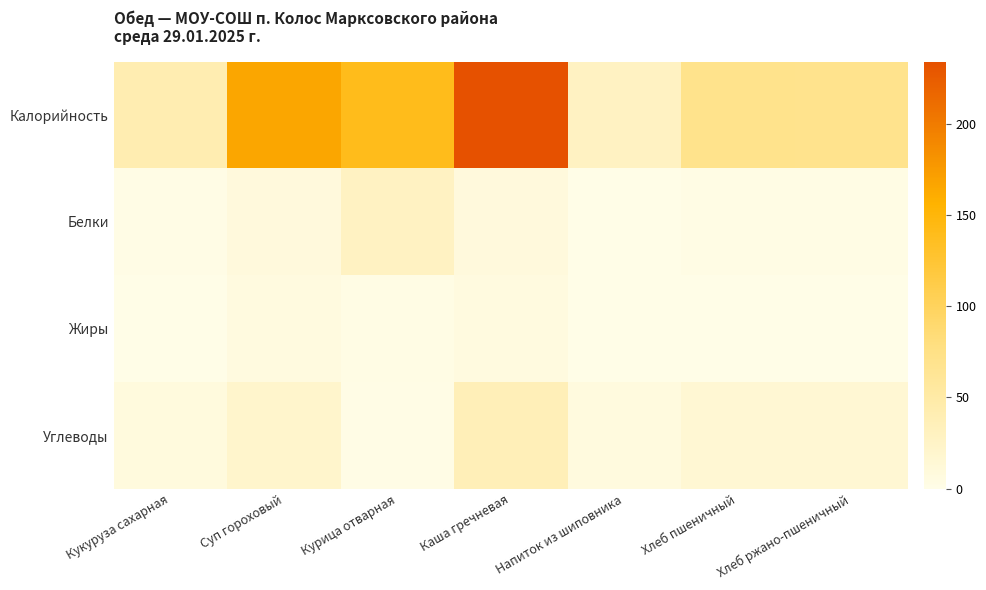

At which category is the sum across all series the highest?

Каша гречневая